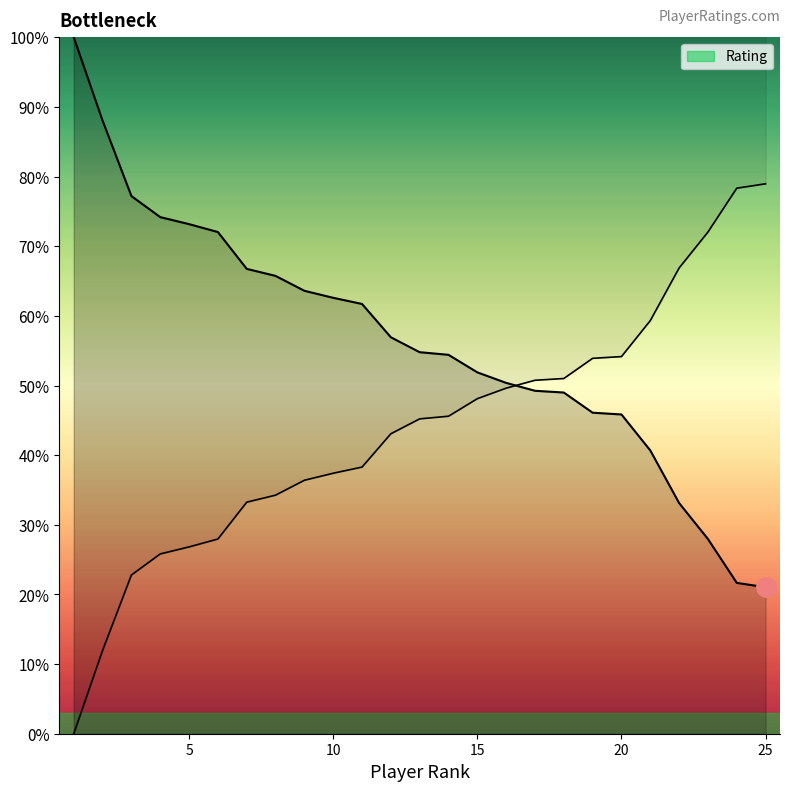

What is the change in value from 12 to 24?

-35.3